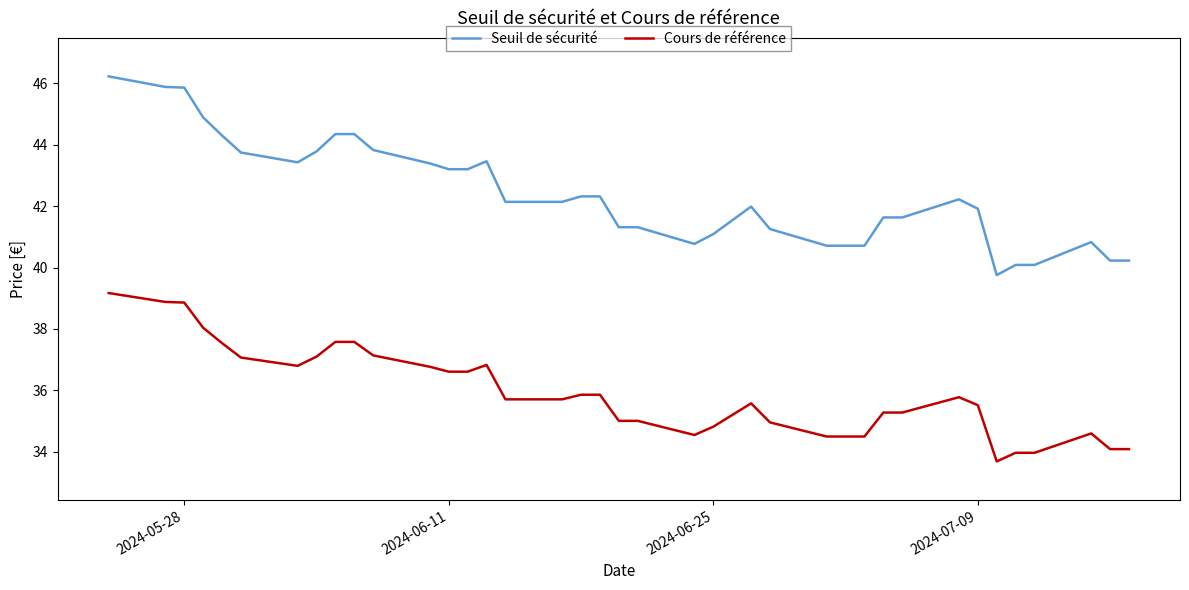

Which series has the widest spread of values?

Seuil de sécurité